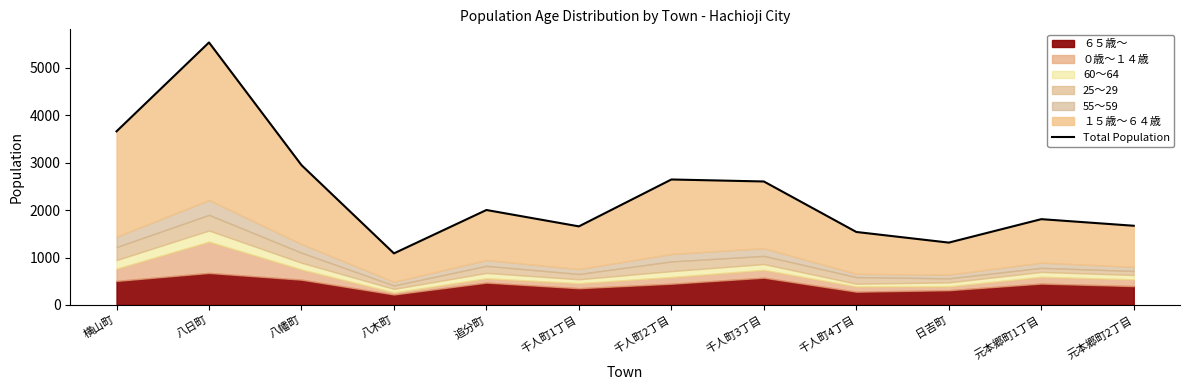

How many points are lower than both their immediate neighbors (excluding endpoints)?

3